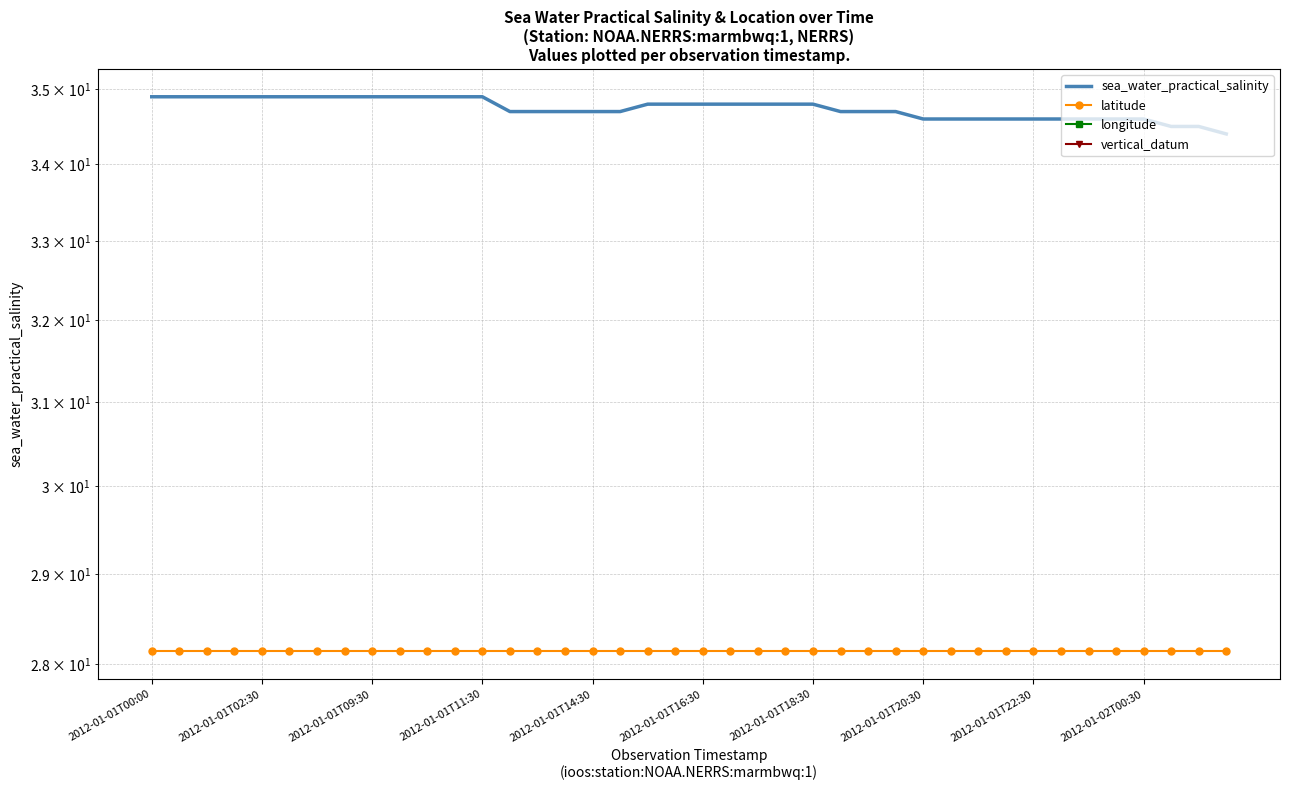

What is the smallest value displayed?

-96.8